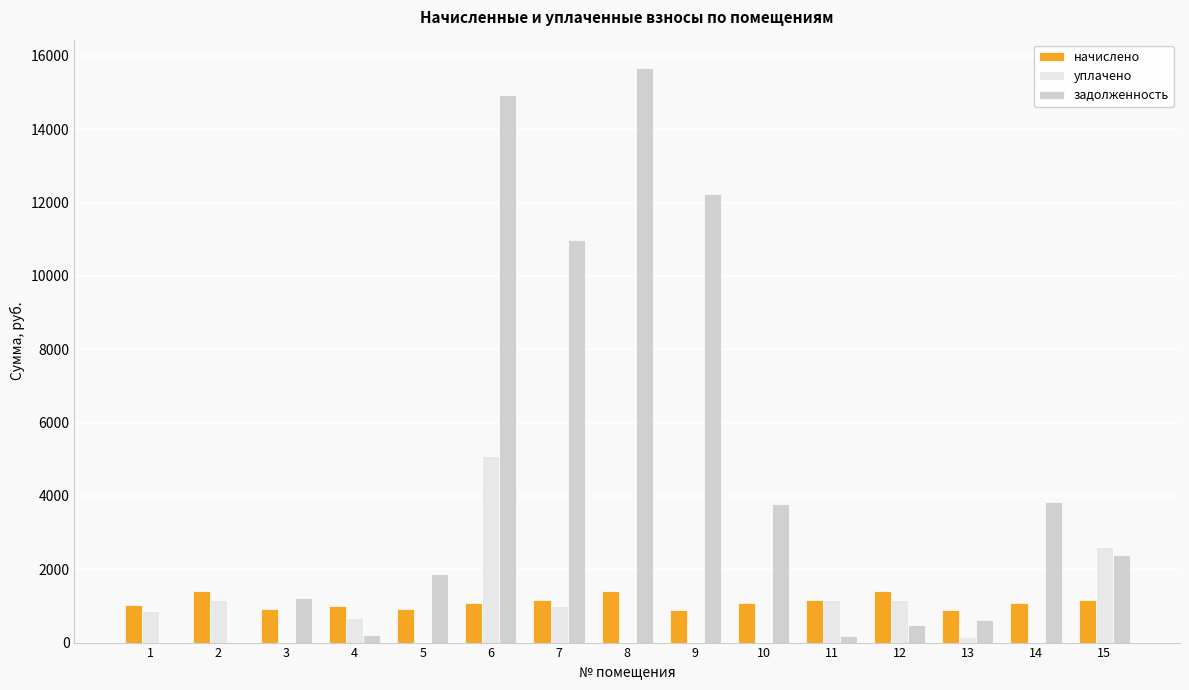

What is the total value across all series at 7?

13148.1